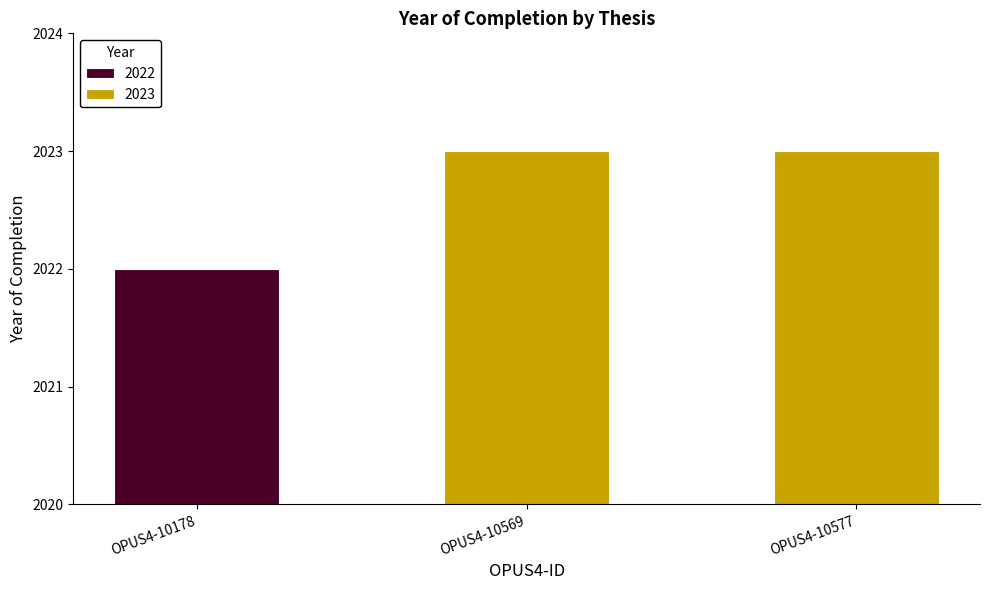

At which category does the chart reach its peak across all series?

OPUS4-10569